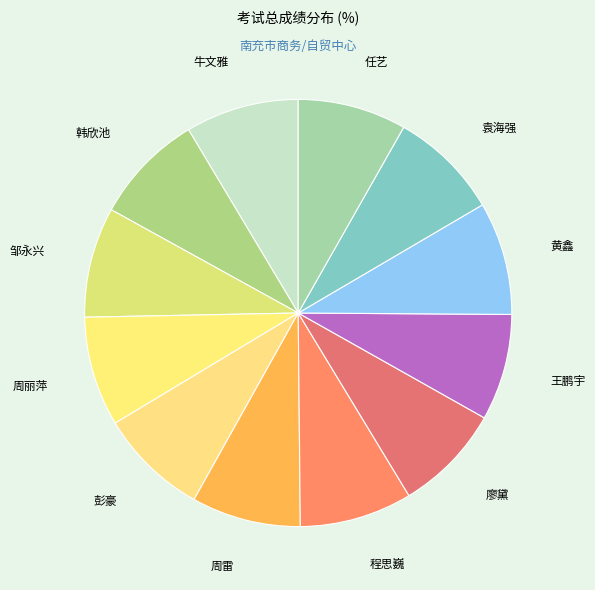

How many segments does this pie chart have?

12